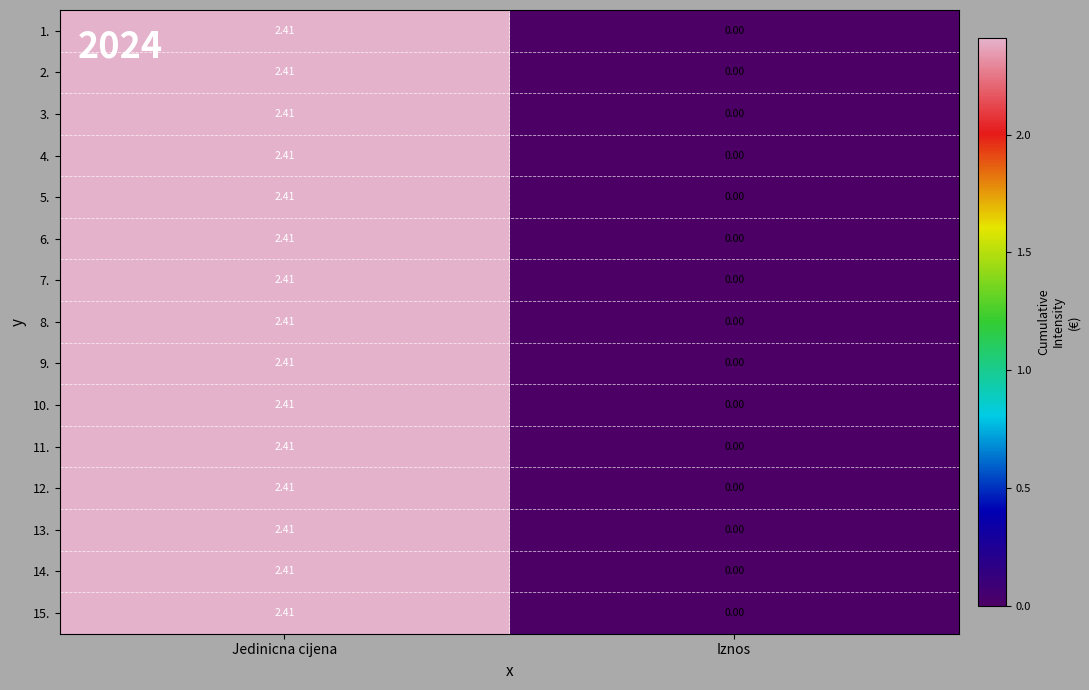

Where is 5. nearest to the value 1?

Iznos